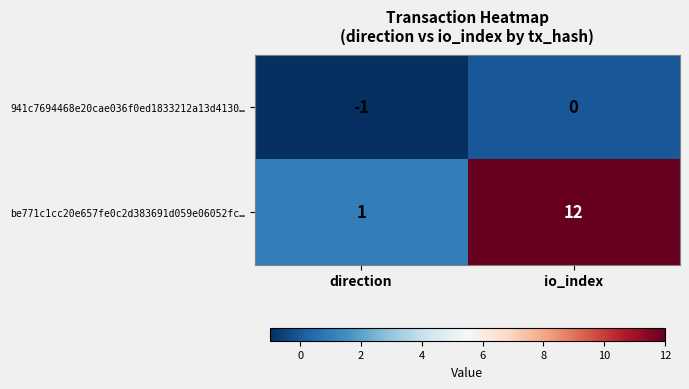

At which label is be771c1cc20e657fe0c2d383691d059e06052fc… closest to 6?

direction